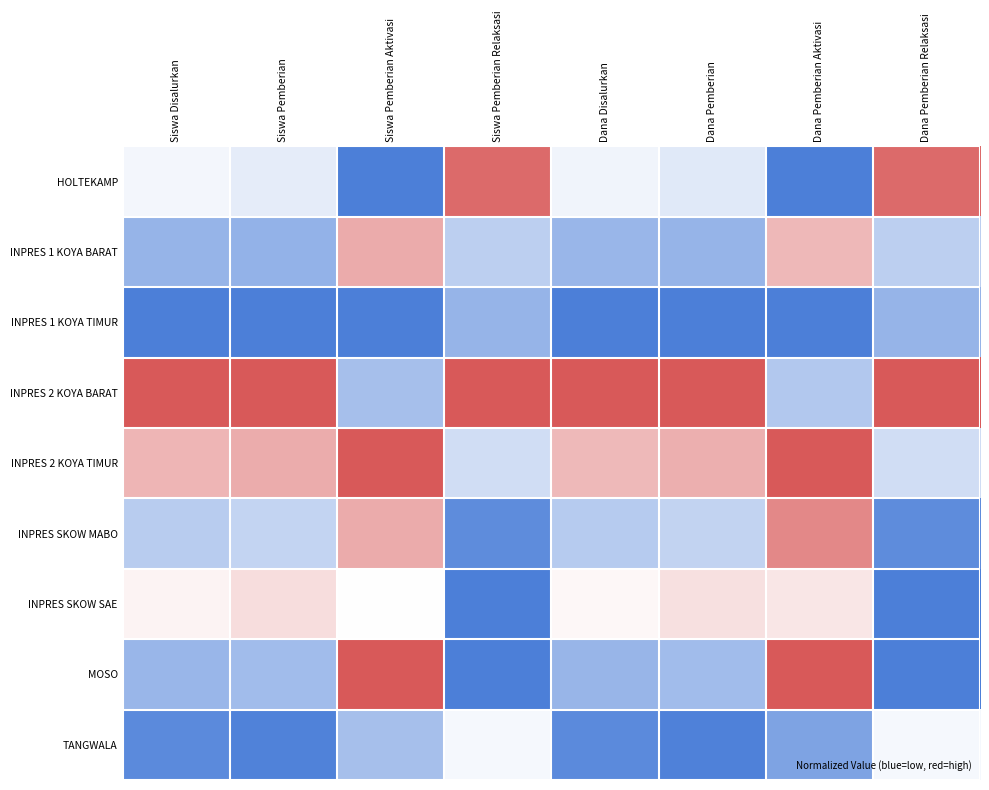

How many data points does each series have?

8